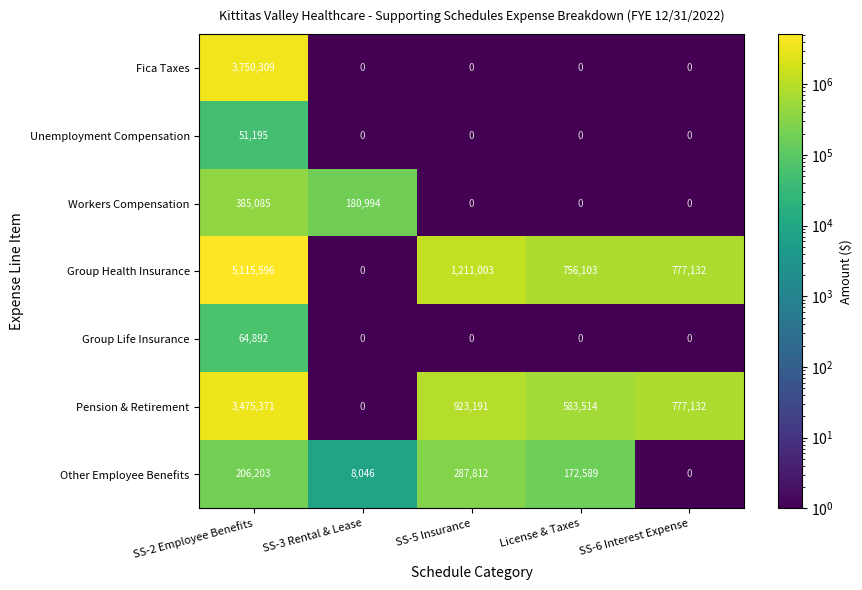

What is the difference between the Group Life Insurance values at SS-2 Employee Benefits and SS-6 Interest Expense?

64892